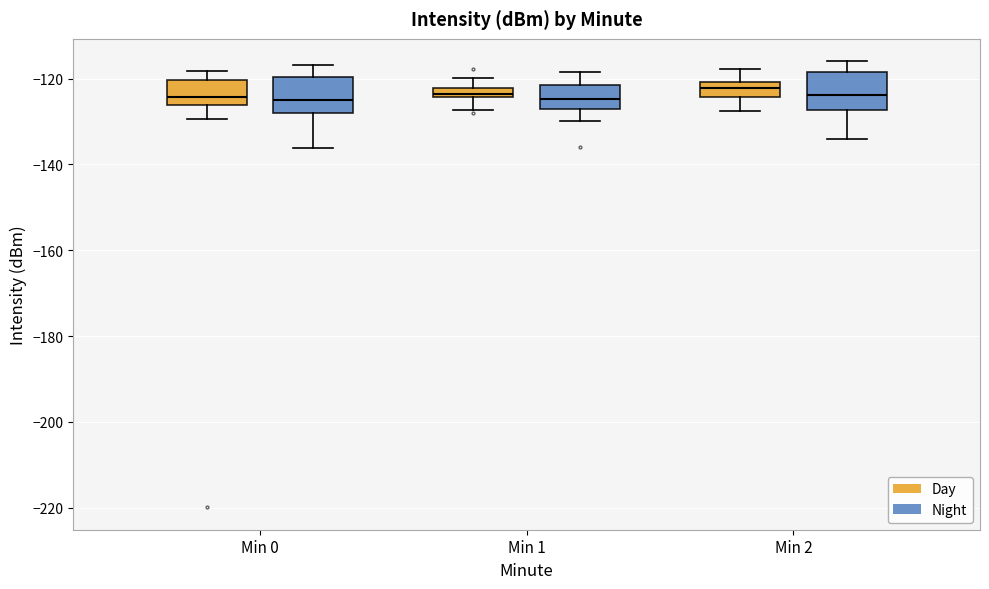

Where is the upper edge of the box for Min 2 (Night) on the y-axis? The values are not printed on the chart, so give them approximately, as read against the axis.

-118